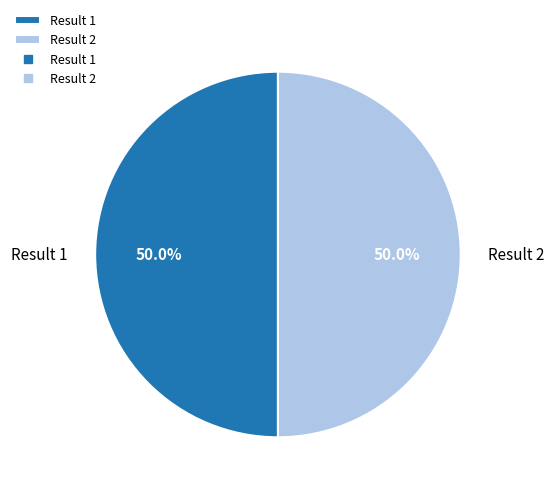

To the nearest percent, what is the combined percentage of Result 1 and Result 2?

100%